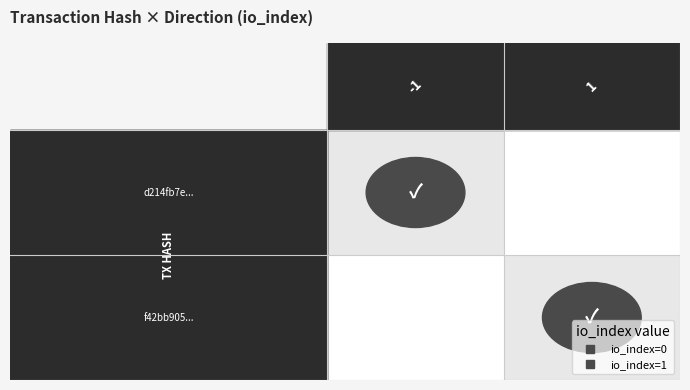

Rank the categories by f42bb905... value from lowest to highest.

0, 1